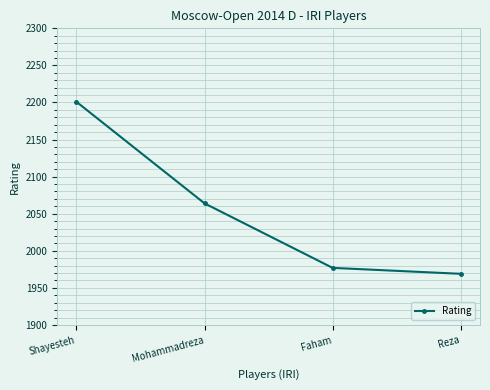

Which category has the highest value across all series?

Shayesteh